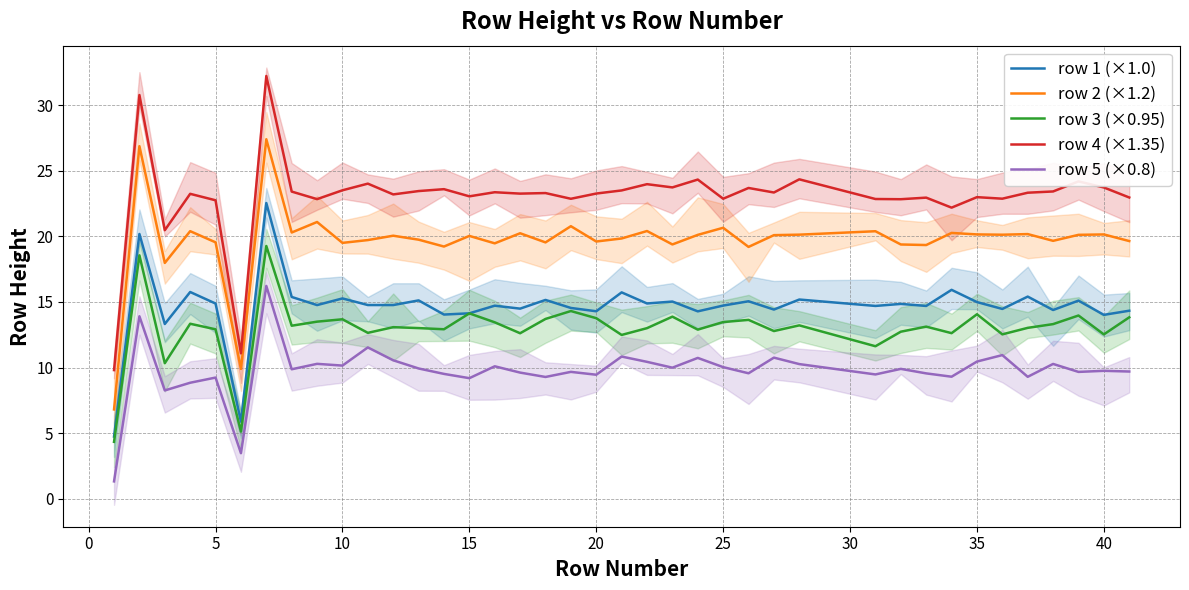

What is the maximum value for row 5 (×0.8)?

16.2